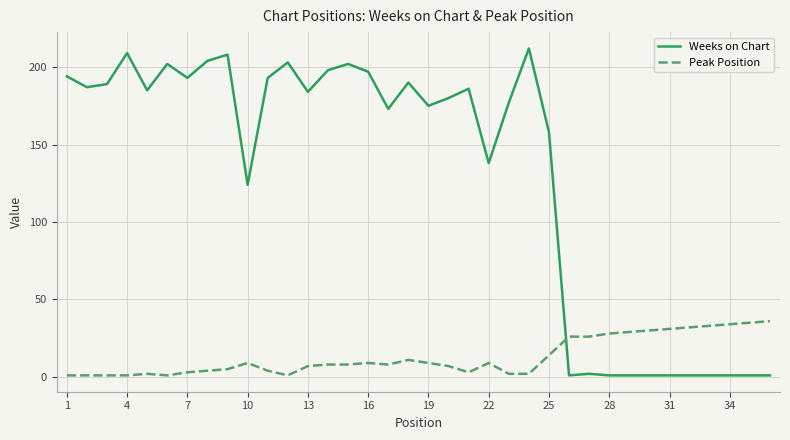

What is the difference between the second highest and second lowest values in the Weeks on Chart series?

208